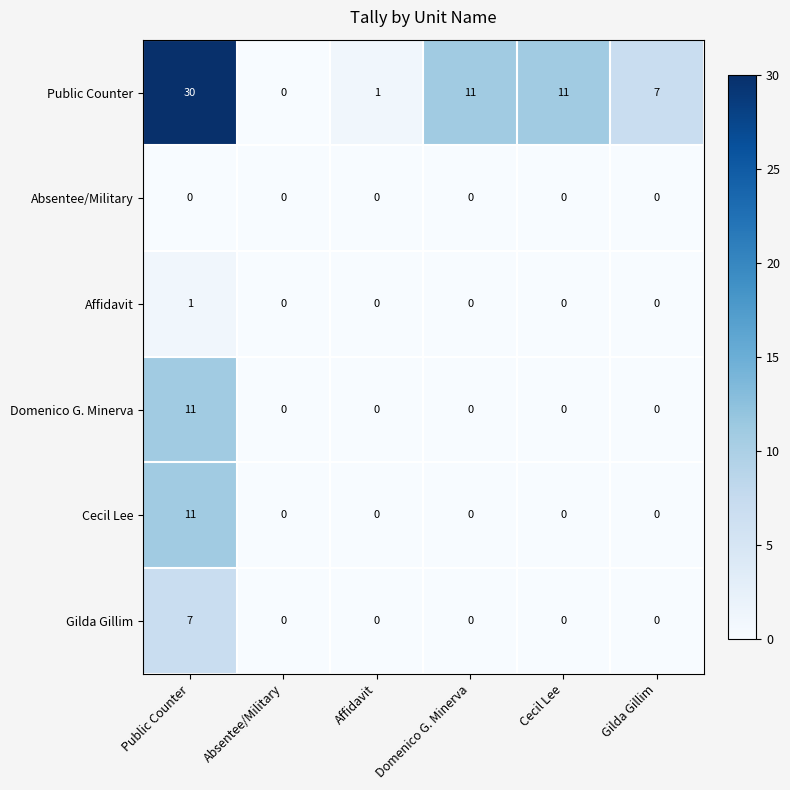

Which category has the highest value in the Domenico G. Minerva series?

Public Counter